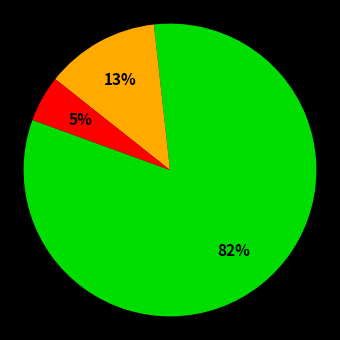

How many slices are in this pie chart?

3